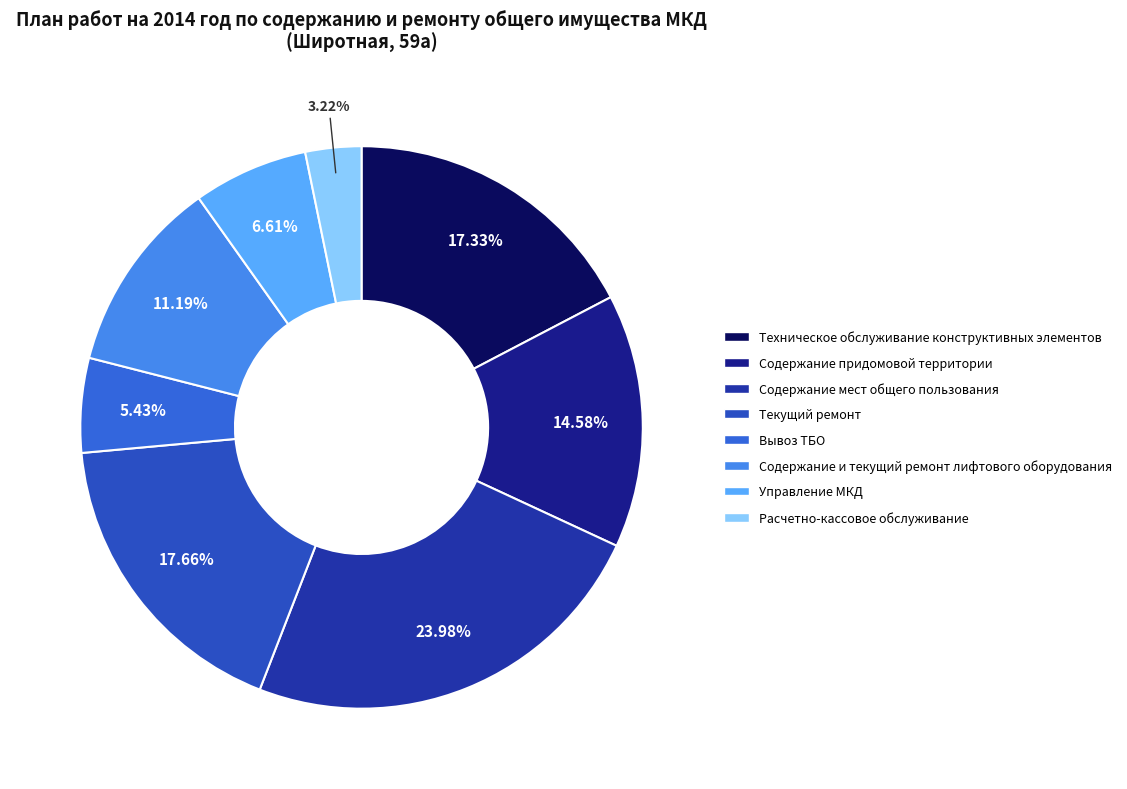

Count the number of slices in the pie.

8